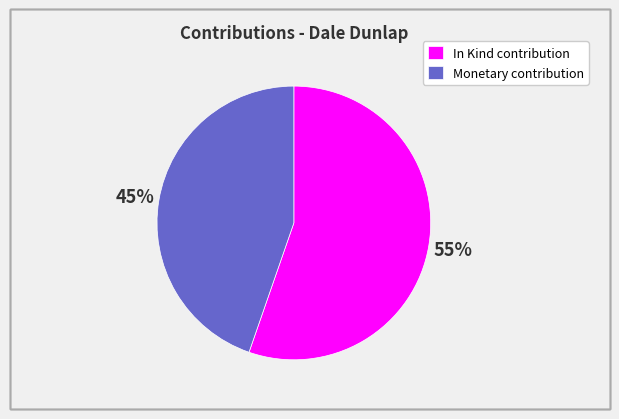

Is the sum of In Kind contribution and Monetary contribution greater than half?

Yes